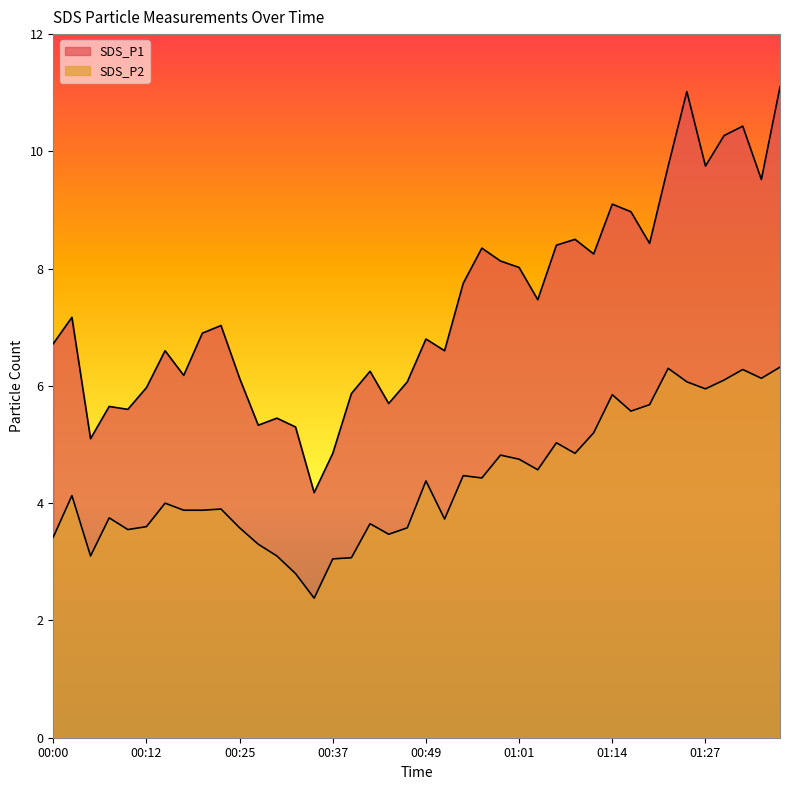

Which label corresponds to the smallest value in the chart?

00:34